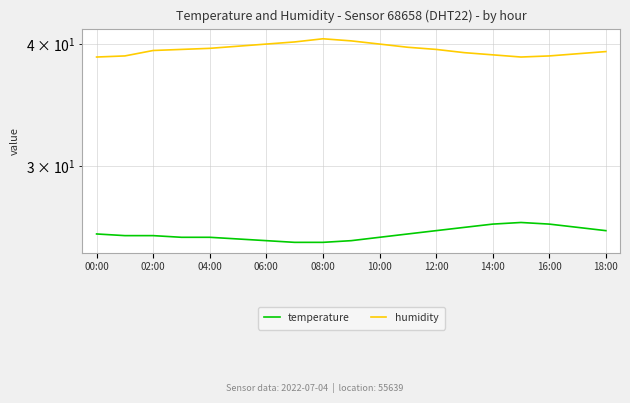

What are all the series names shown in the legend?

temperature, humidity